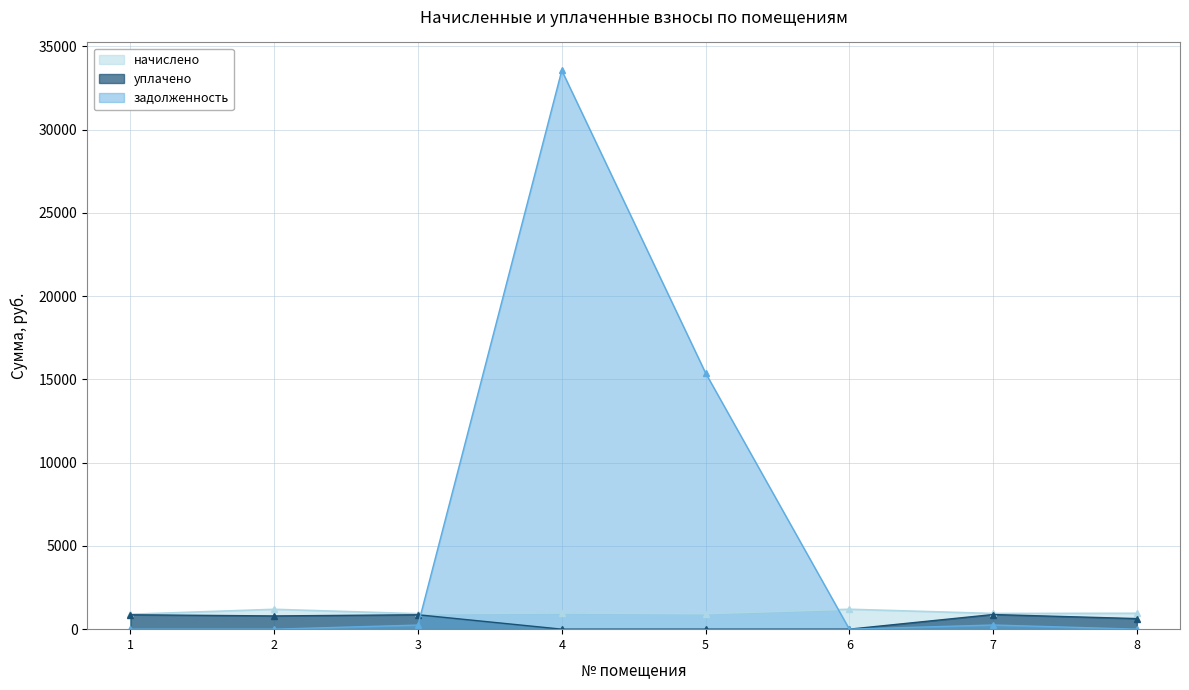

What is the value of the задолженность point at the 7th from the left?

250.5